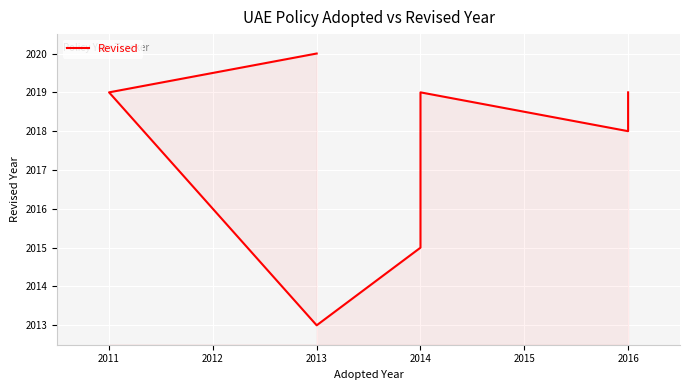

How many data points does each series have?

7